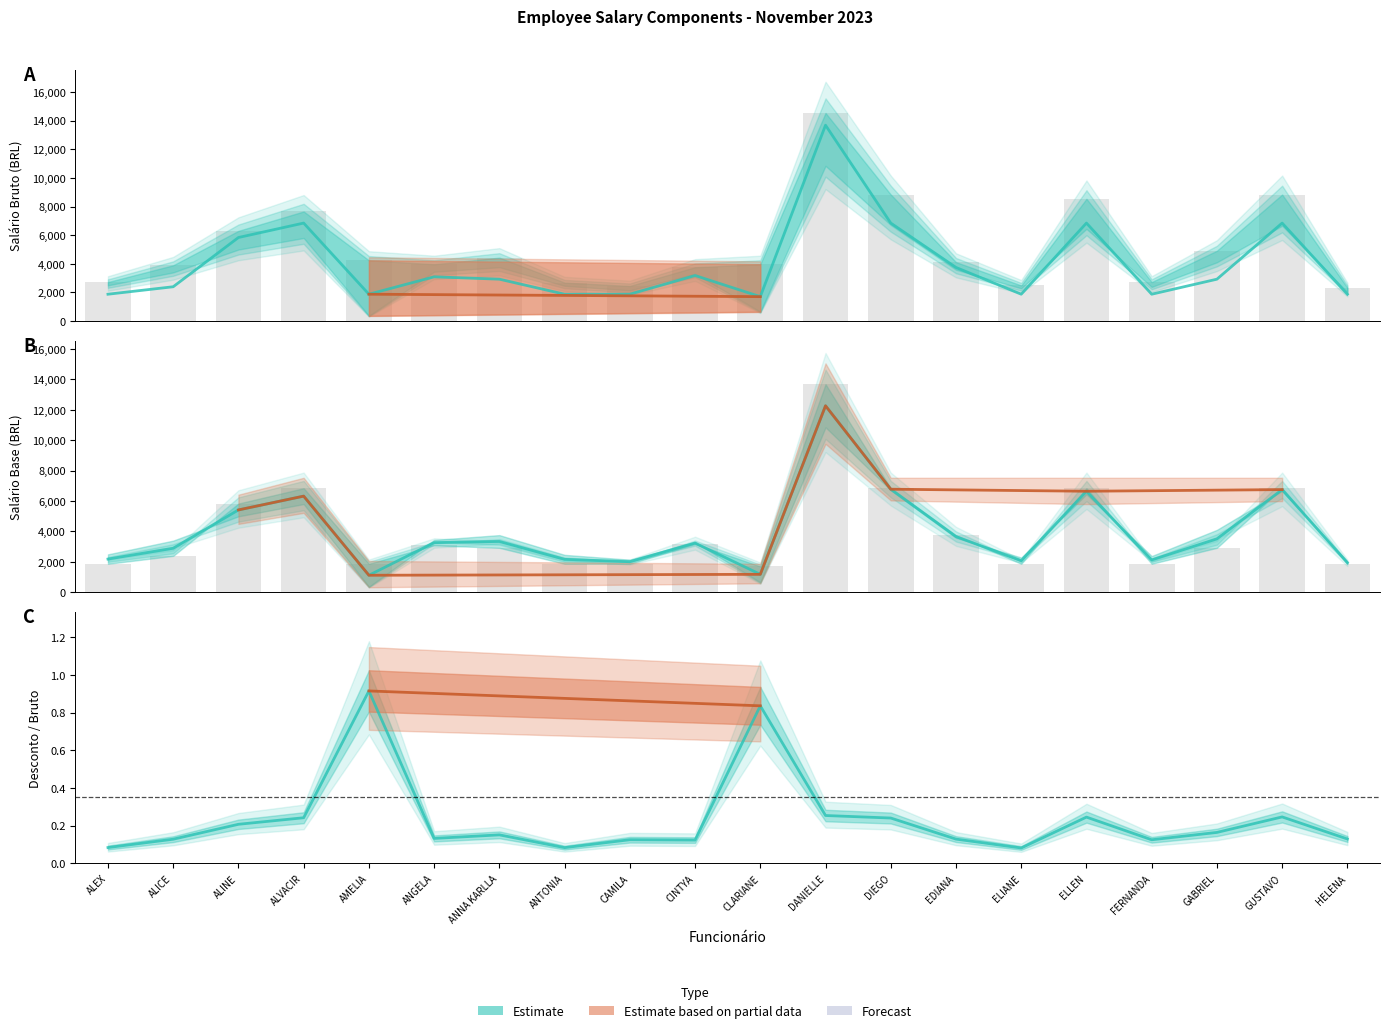

Reading left to right, what are all the values shown in this chart?

SALARIO BASE: 1868.6	2390.6	5833.1	6843.2	1868.6	3085.0	2919.8	1868.6	1868.6	3175.5	1698.7	13686.4	6843.2	3739.2	1868.6	6843.2	1868.6	2919.8	6843.2	1868.6
SALARIO BRUTO: 2719.1	3893.7	6299.7	7654.6	4239.8	3966.0	4427.1	2681.0	2447.4	3757.0	3965.7	14543.8	8838.9	4113.1	2484.0	8541.4	2719.6	4910.9	8838.9	2319.5
SALARIO LIQUIDO: 2179.2	2891.8	5412.1	6321.0	1114.1	3262.3	3337.8	2162.4	2004.0	3233.5	1174.1	12266.0	6776.4	3660.6	2074.4	6642.4	2123.3	3511.1	6750.3	1943.5